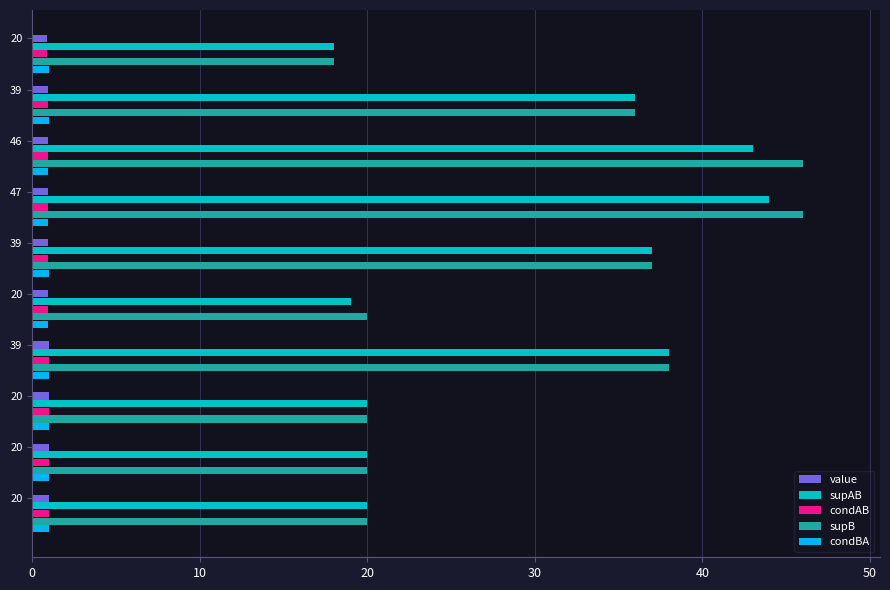

What is the greatest value displayed?

46.0